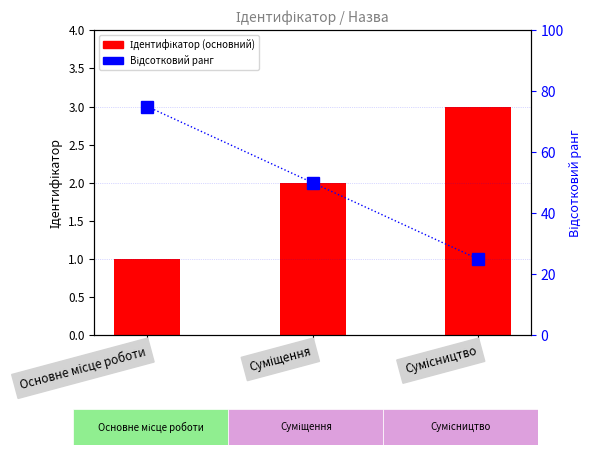

What is the sum of the Відсотковий ранг values at Основне місце роботи and Сумісництво?

100